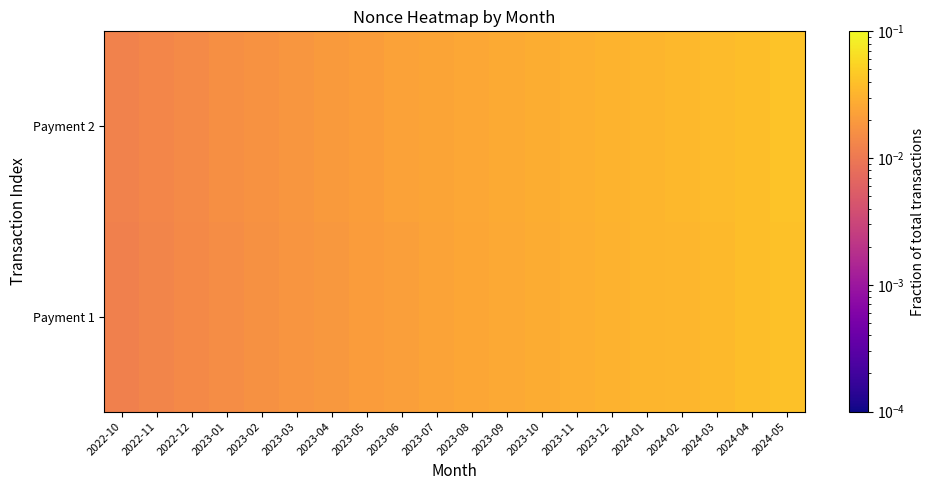

At how many categories does at least one series exceed 0?

20